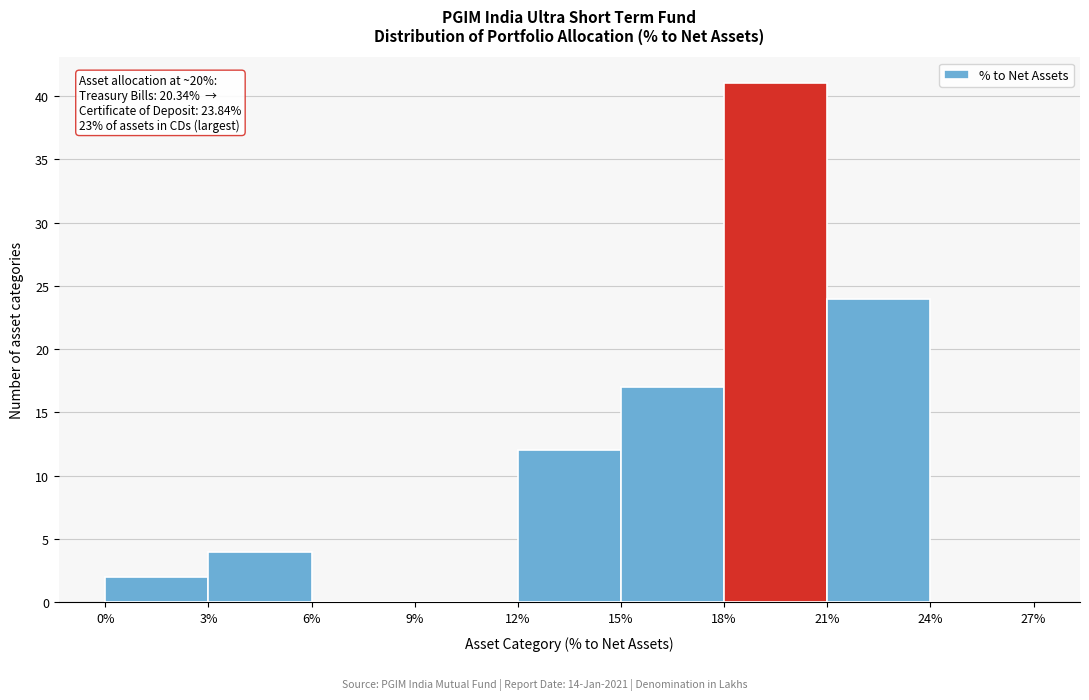

Over which range of the x-axis is the bar tallest?

18% to 21%